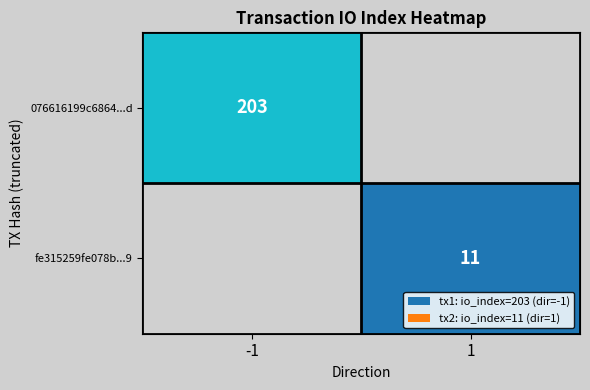

True or false: 076616199c6864...d has a value of 134 at -1.

False